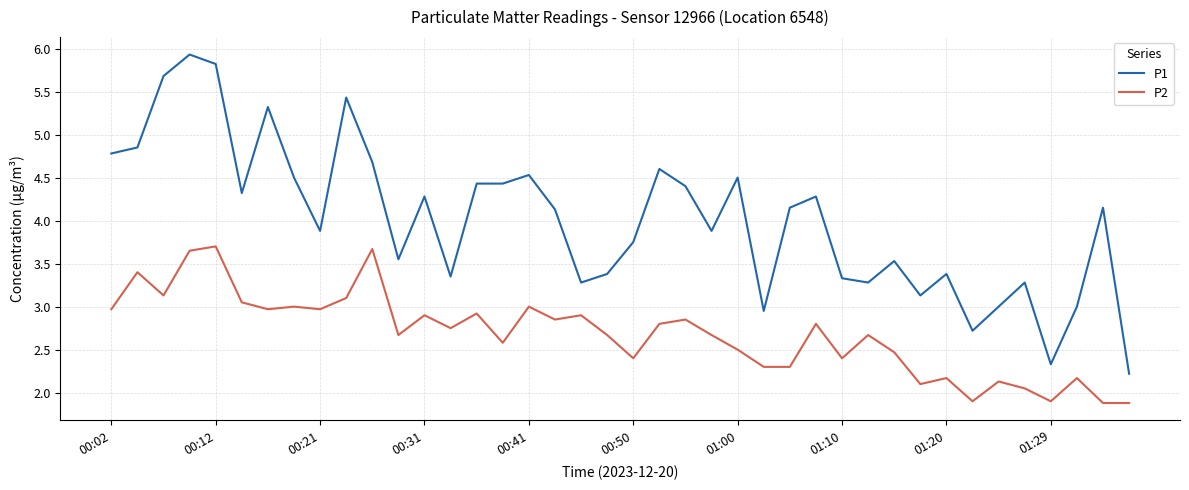

What is the smallest value displayed?

1.9